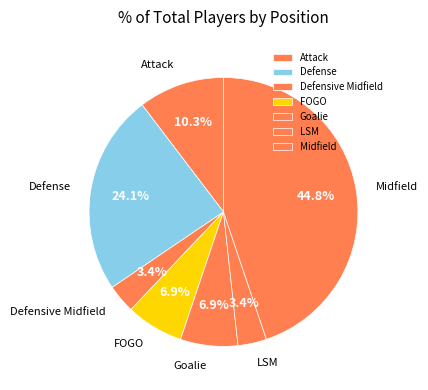

True or false: Midfield accounts for 45% of the total.

True